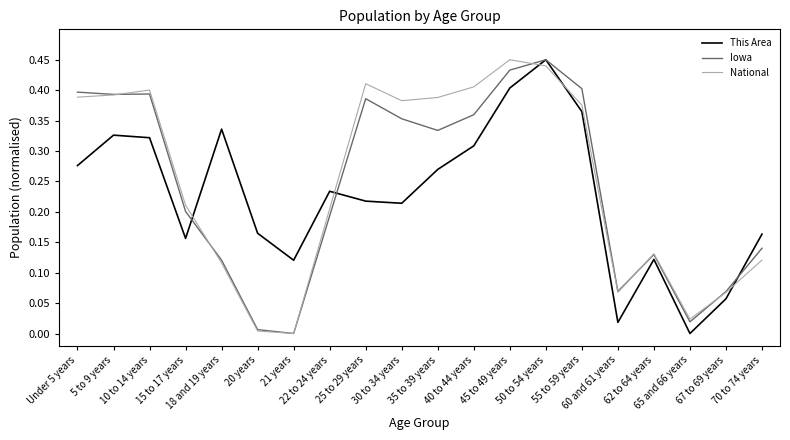

What are all the series names shown in the legend?

This Area, Iowa, National